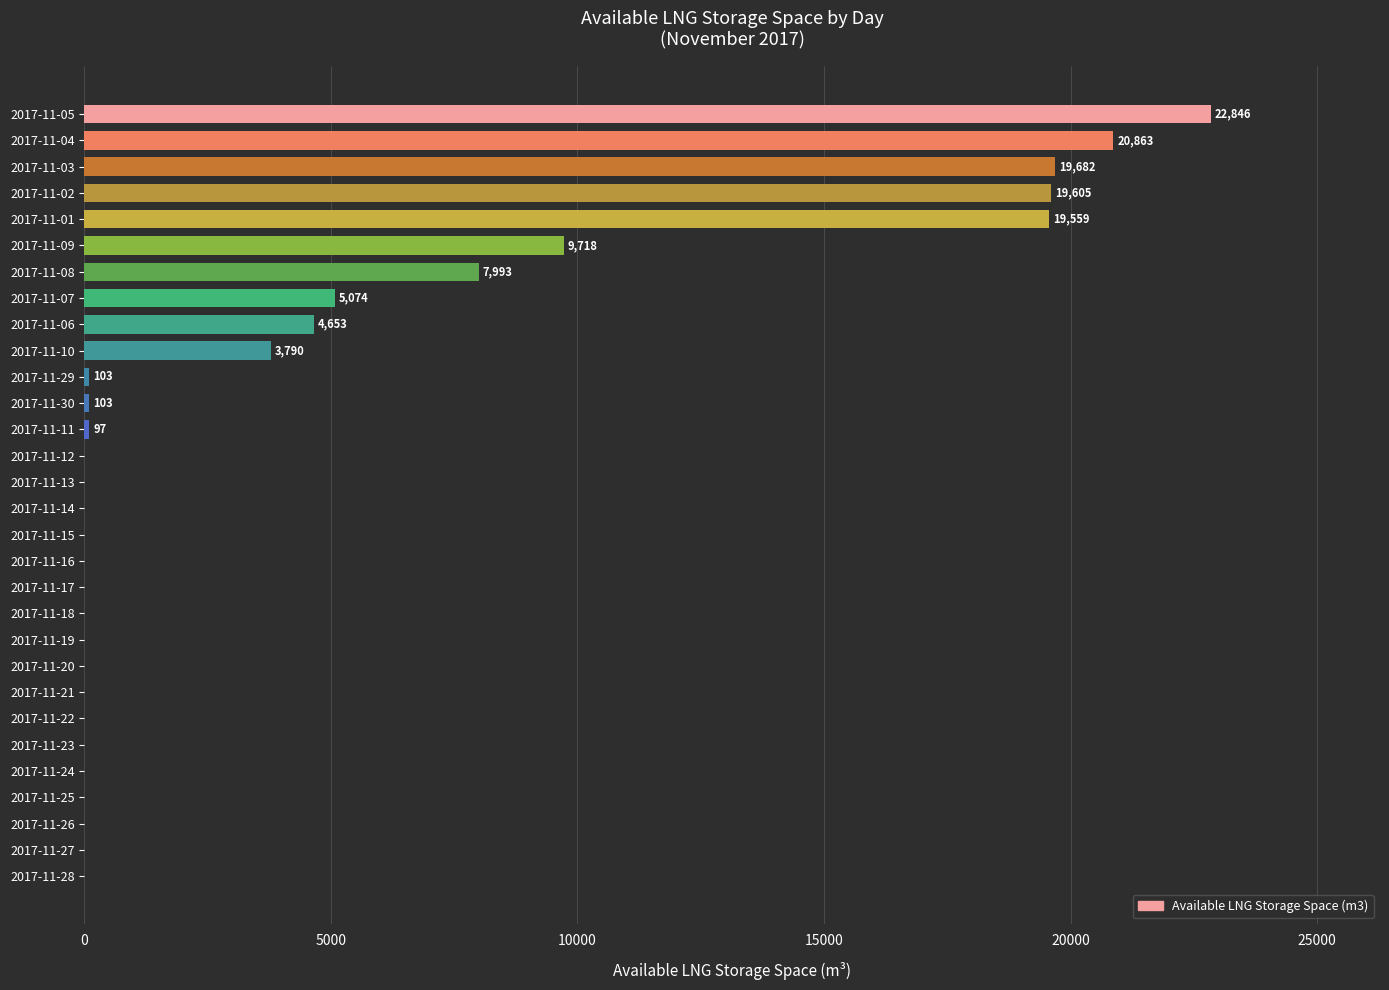

At which label is the value closest to 11423?

2017-11-09